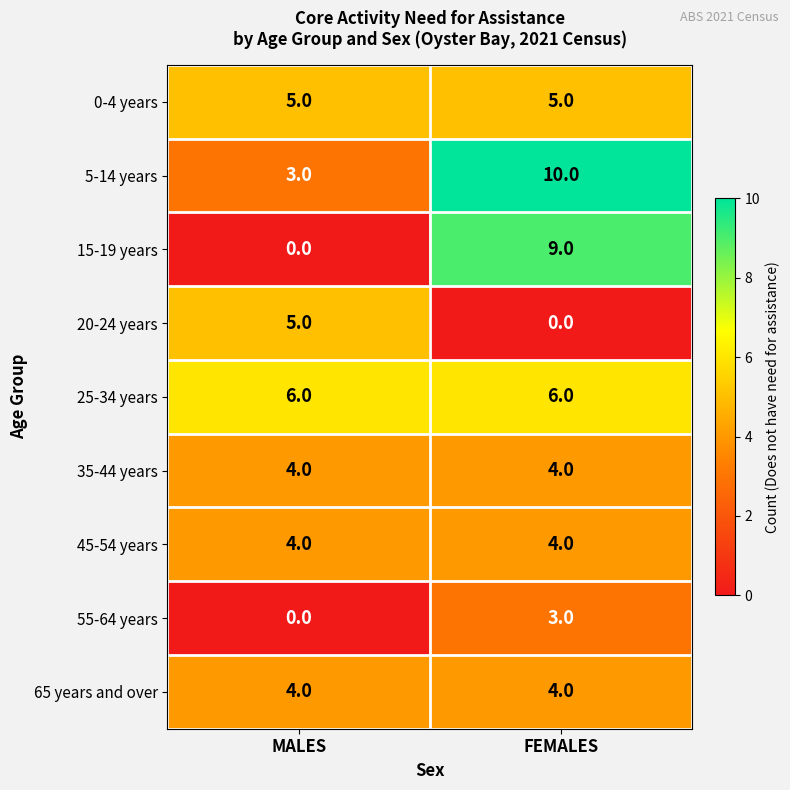

Which category has the highest value across all series?

FEMALES